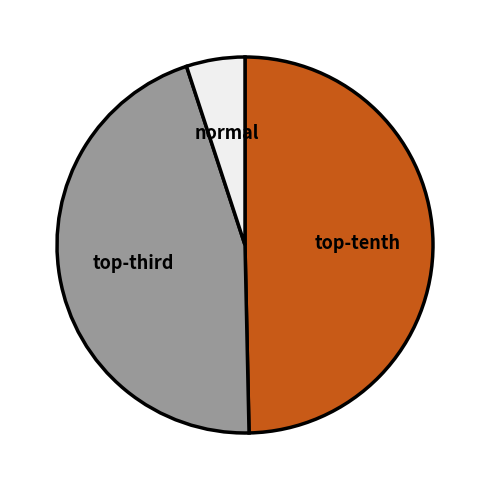

Is it true that normal is 5% of the pie?

True